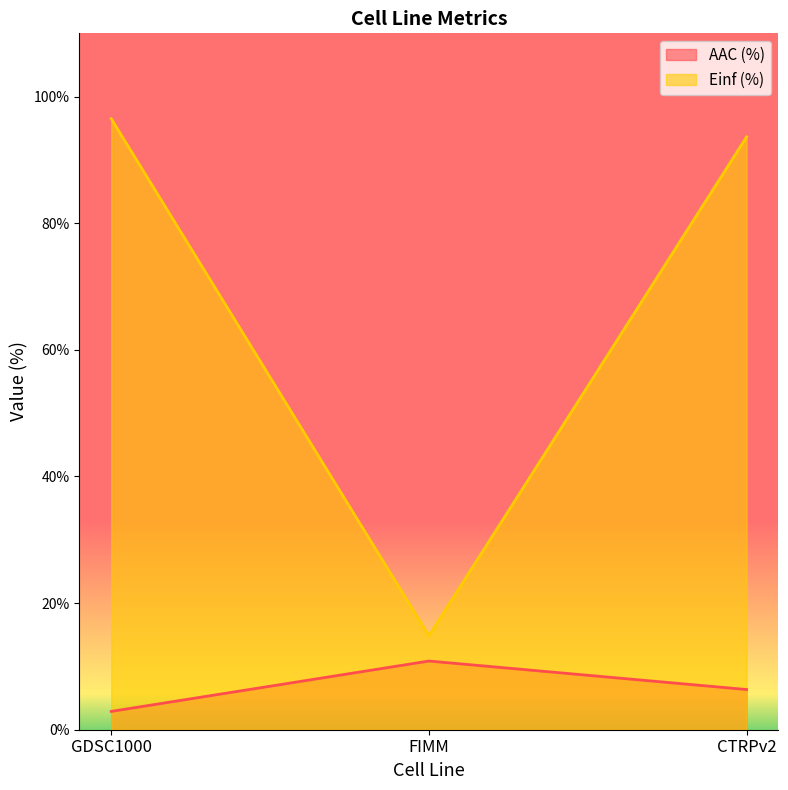

Rank the categories by AAC (%) value from lowest to highest.

GDSC1000, CTRPv2, FIMM